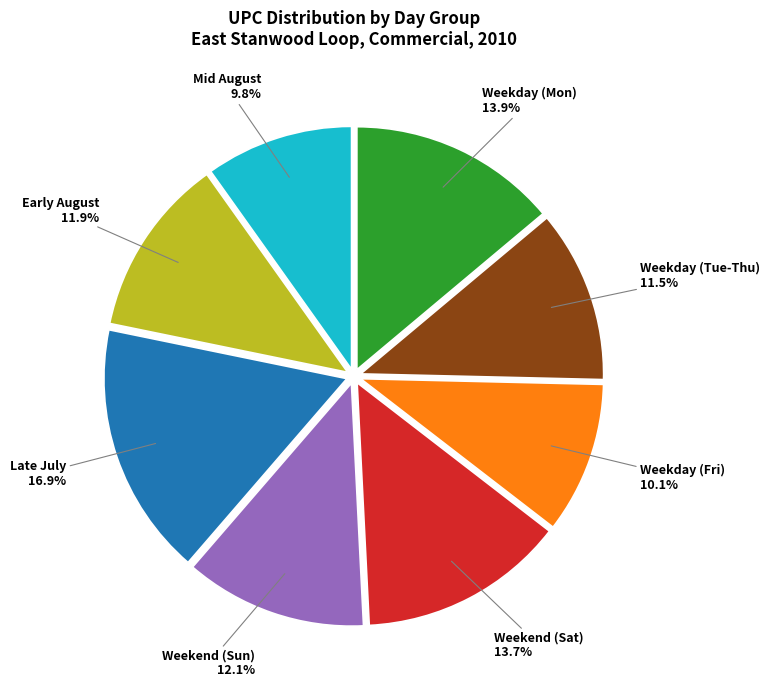

Between Weekend (Sun) and Mid August, which is larger?

Weekend (Sun)